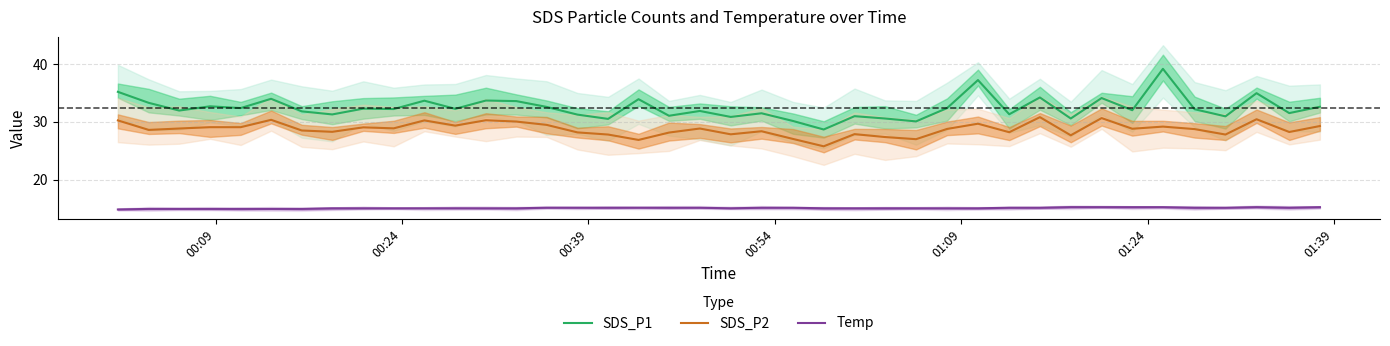

Is this an area chart (filled region under the line)?

No